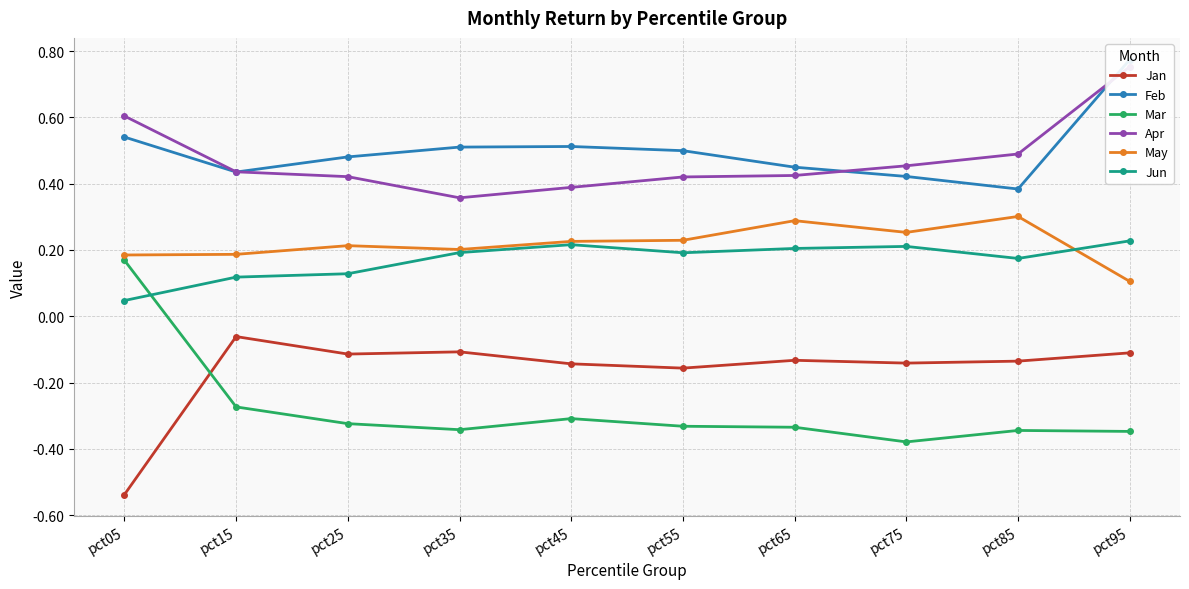

Does the chart have visible grid lines?

Yes